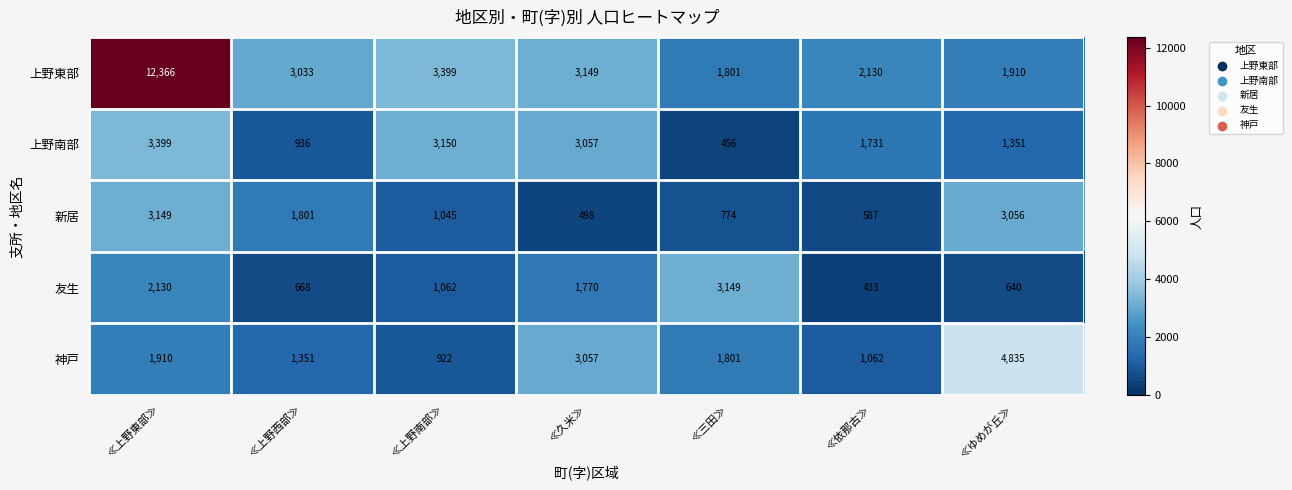

Which series has the largest total across all categories?

上野東部